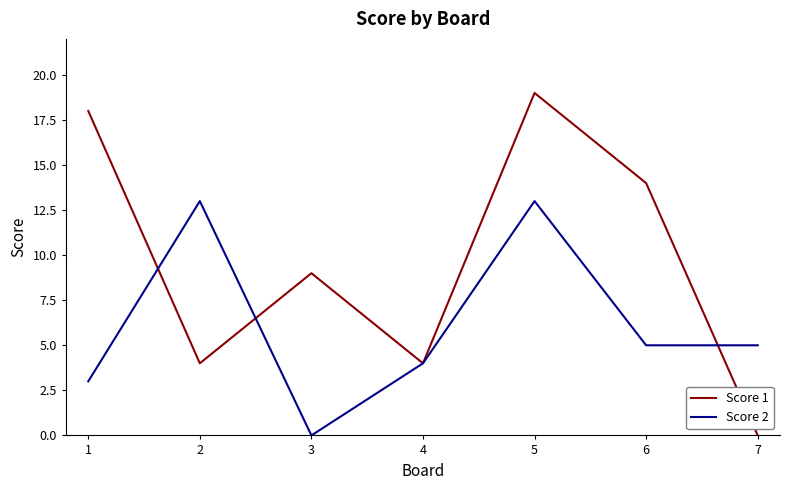

At how many categories does at least one series exceed 16?

2